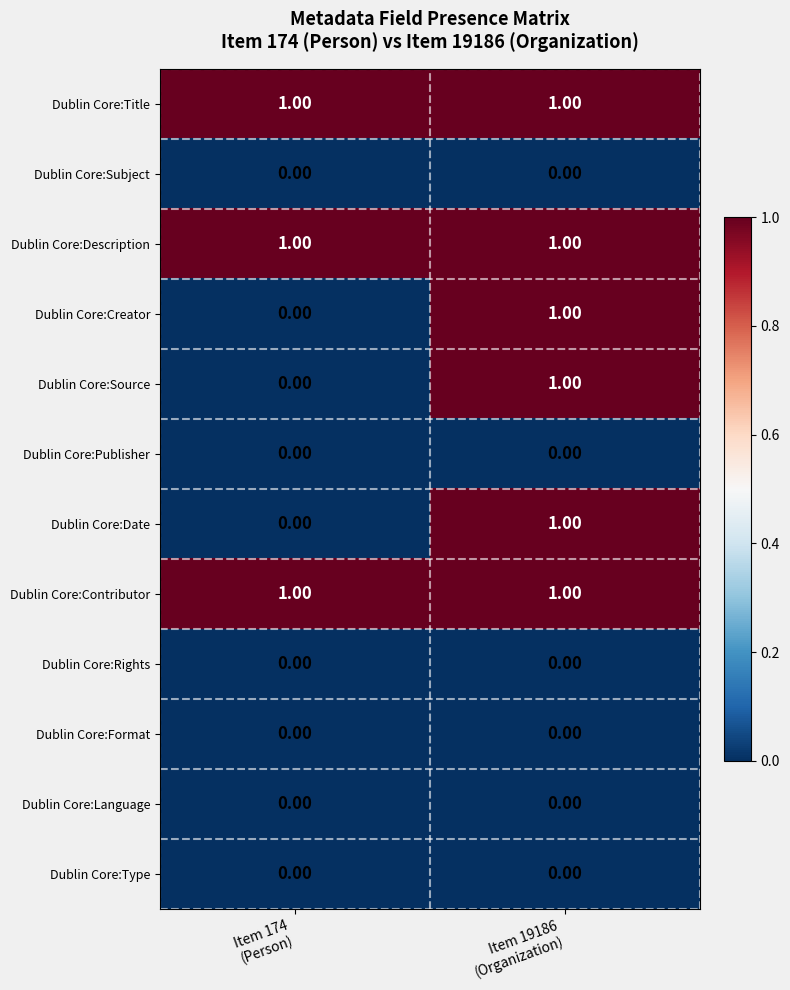

Count the number of data series in this chart.

12